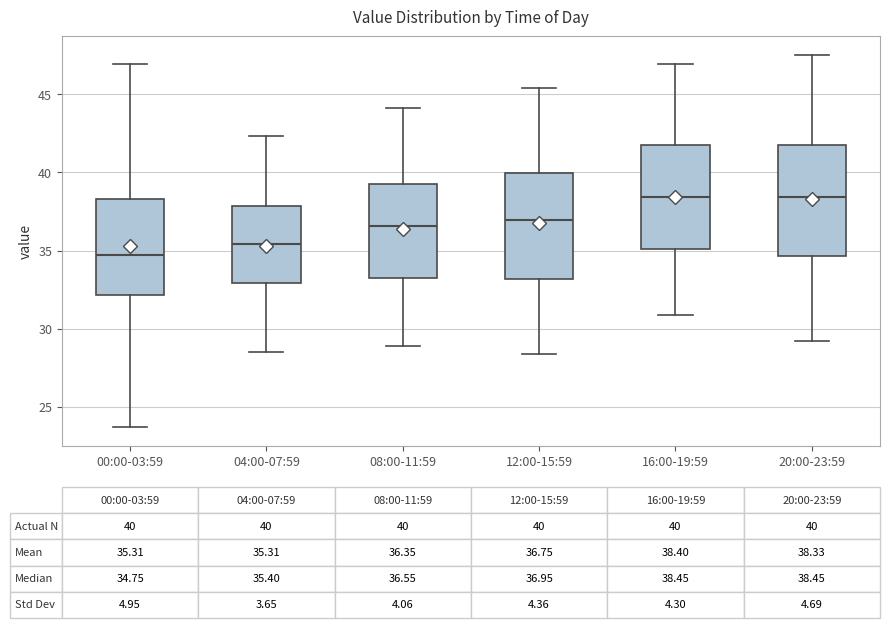

Which box's median line is the lowest?

00:00-03:59